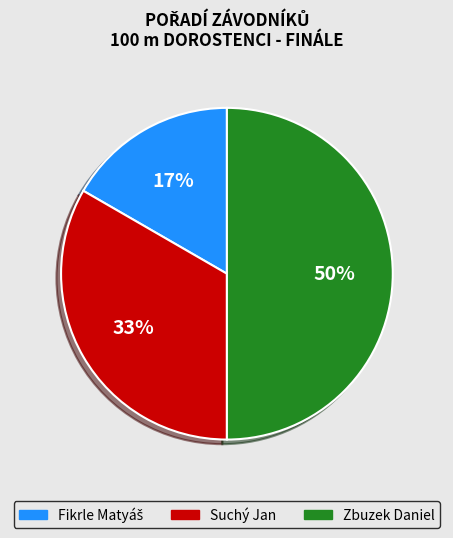

Which has a higher value, Zbuzek Daniel or Suchý Jan?

Zbuzek Daniel